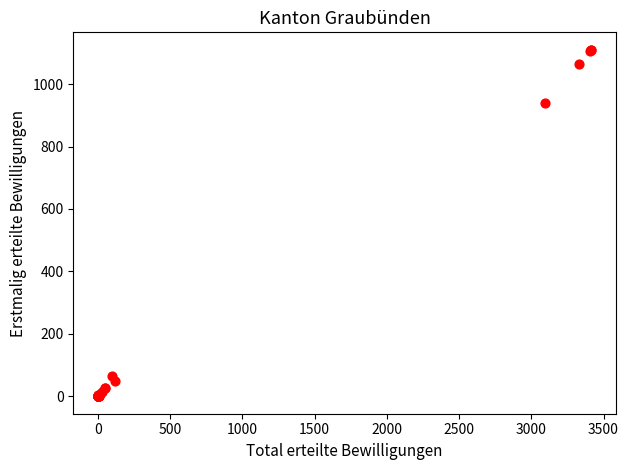

What Y value in the scatter plot is closest to 555?

938